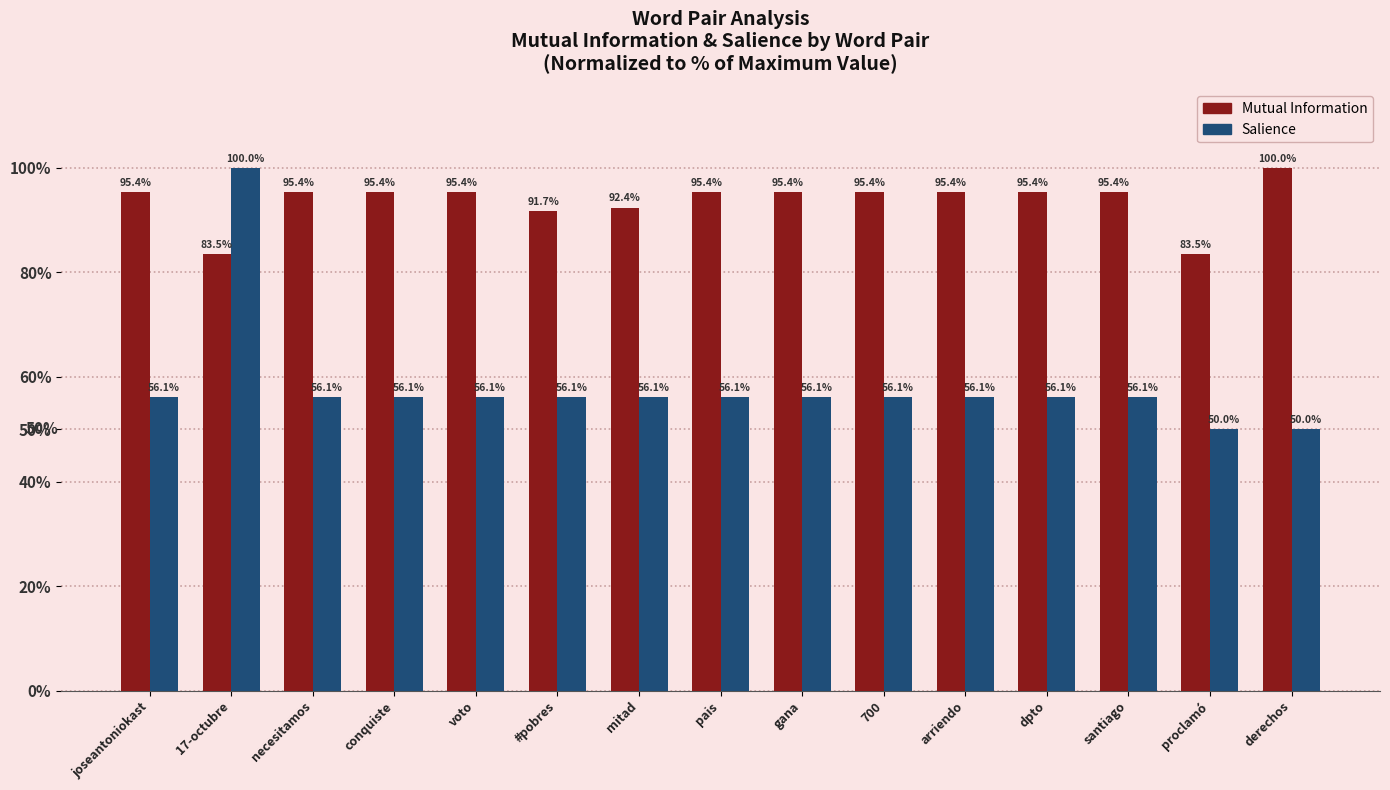

How many values in the Mutual Information series are below 95?

4